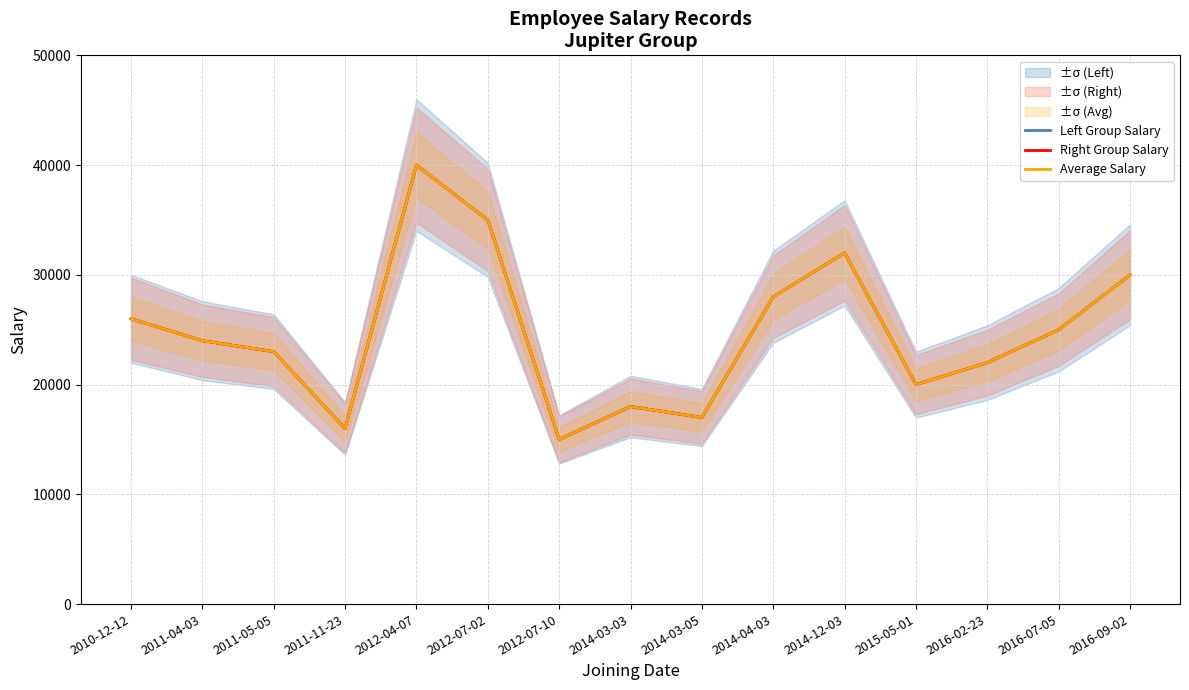

Reading left to right, what are all the values shown in this chart?

Left Group Salary: 2010-12-12=26000	2011-04-03=24000	2011-05-05=23000	2011-11-23=16000	2012-04-07=40000	2012-07-02=35000	2012-07-10=15000	2014-03-03=18000	2014-03-05=17000	2014-04-03=28000	2014-12-03=32000	2015-05-01=20000	2016-02-23=22000	2016-07-05=25000	2016-09-02=30000
Right Group Salary: 2010-12-12=26000	2011-04-03=24000	2011-05-05=23000	2011-11-23=16000	2012-04-07=40000	2012-07-02=35000	2012-07-10=15000	2014-03-03=18000	2014-03-05=17000	2014-04-03=28000	2014-12-03=32000	2015-05-01=20000	2016-02-23=22000	2016-07-05=25000	2016-09-02=30000
Average Salary: 2010-12-12=26000	2011-04-03=24000	2011-05-05=23000	2011-11-23=16000	2012-04-07=40000	2012-07-02=35000	2012-07-10=15000	2014-03-03=18000	2014-03-05=17000	2014-04-03=28000	2014-12-03=32000	2015-05-01=20000	2016-02-23=22000	2016-07-05=25000	2016-09-02=30000